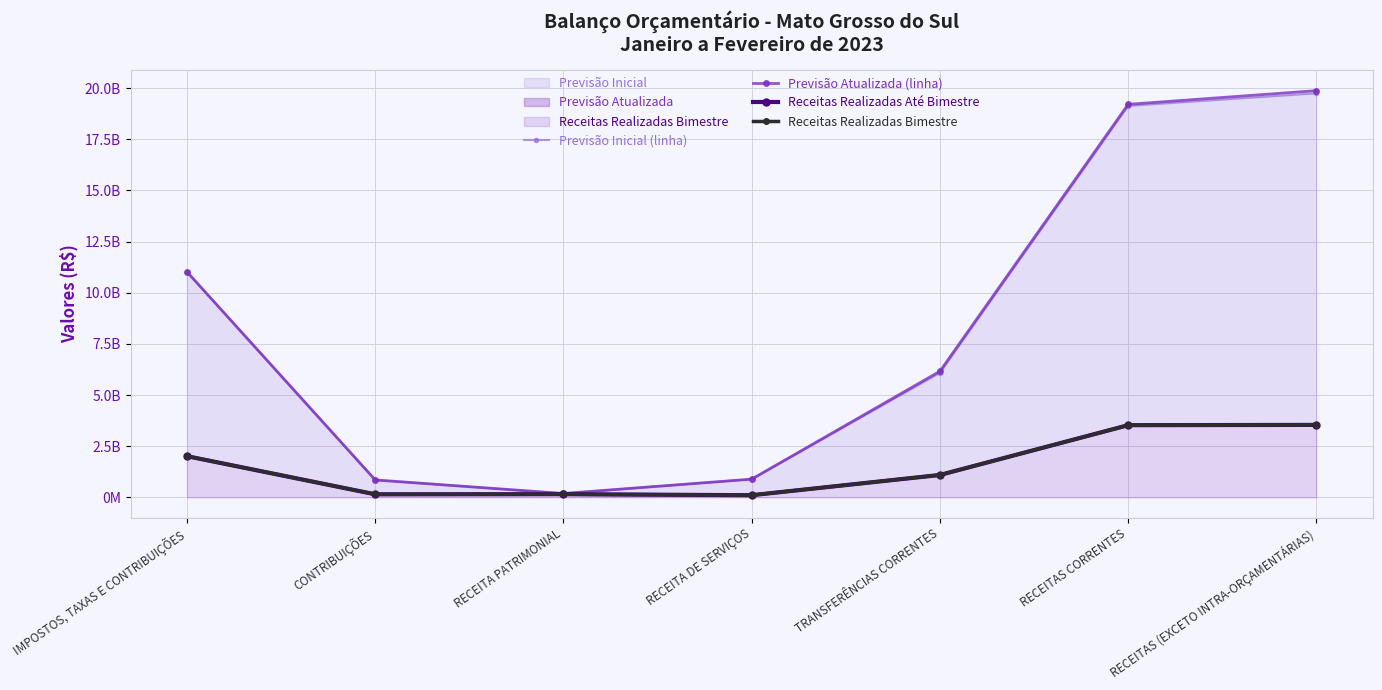

True or false: Receitas Realizadas Até Bimestre and Previsão Atualizada (linha) intersect in this chart.

False